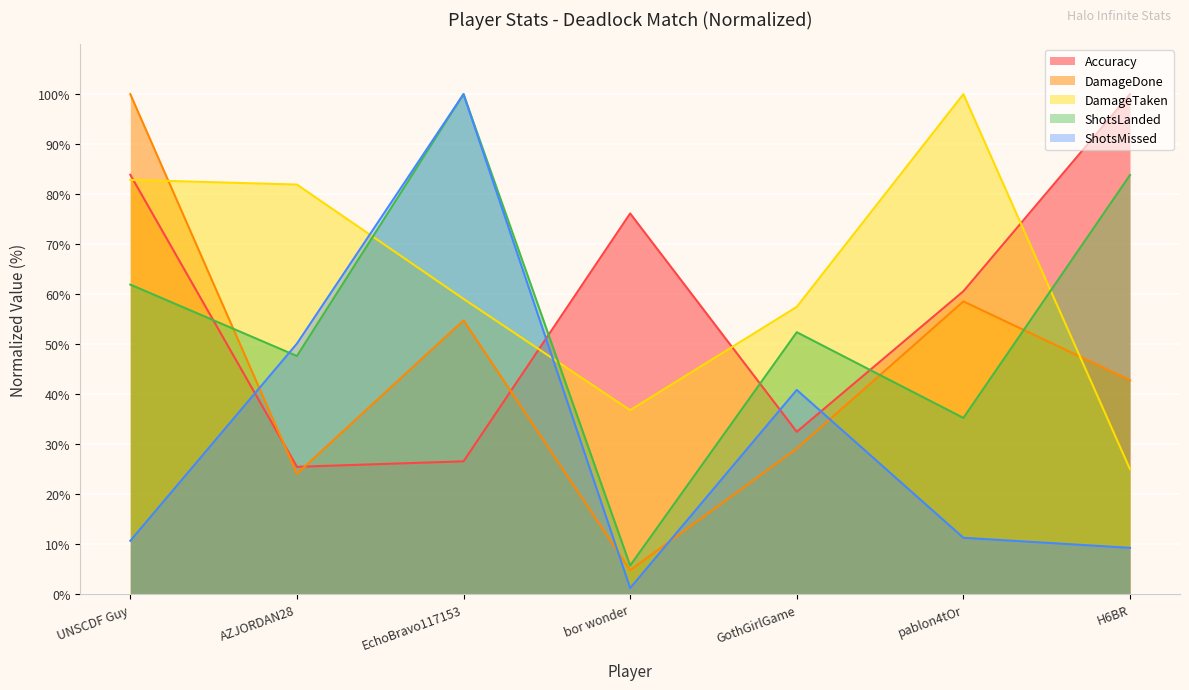

What is the average value of the DamageTaken series?

63.3